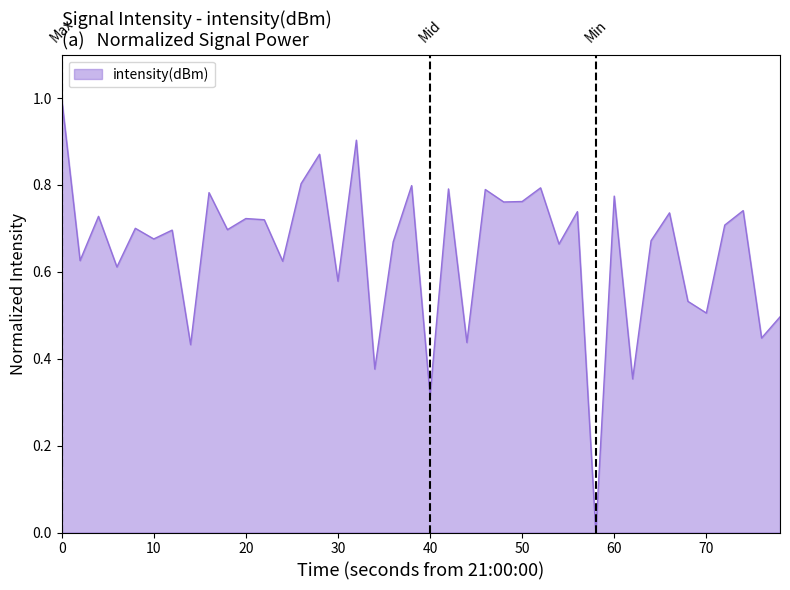

What is the difference between the maximum and minimum values?

1.0